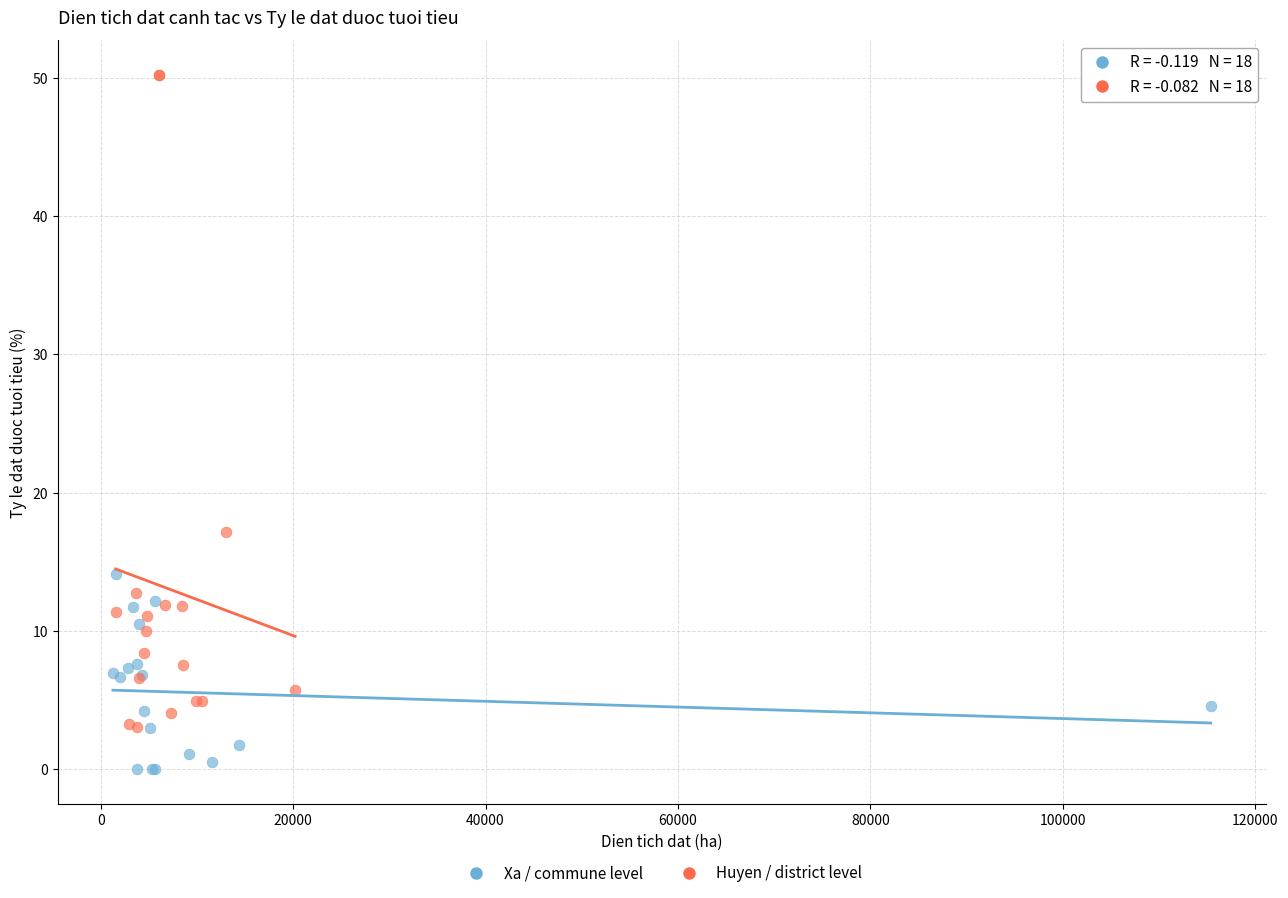

Which series contains the highest Y value?

Huyen / district level